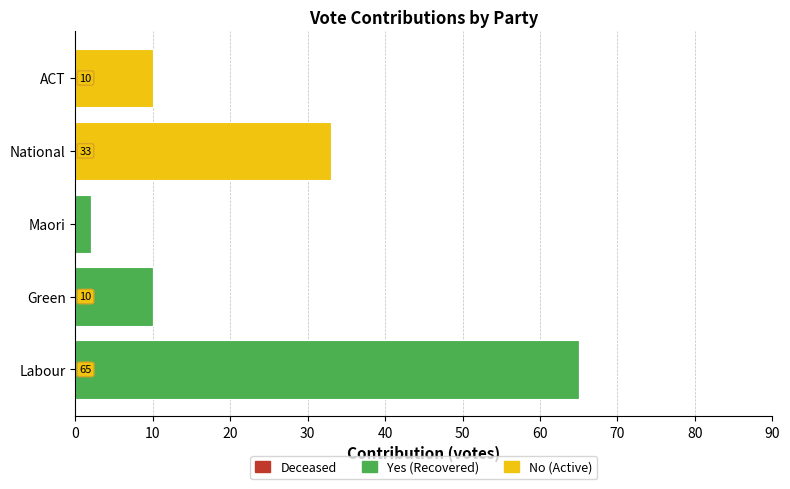

At which label is Yes (Recovered) closest to 32?

Green